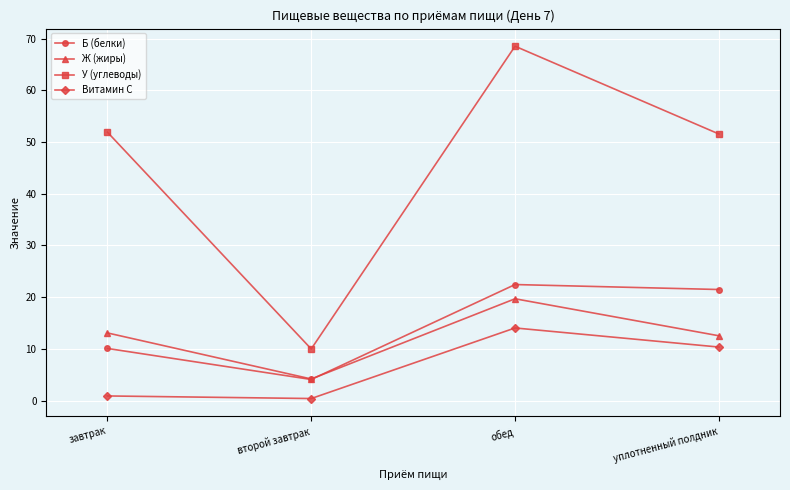

True or false: Б (белки) and У (углеводы) intersect in this chart.

False